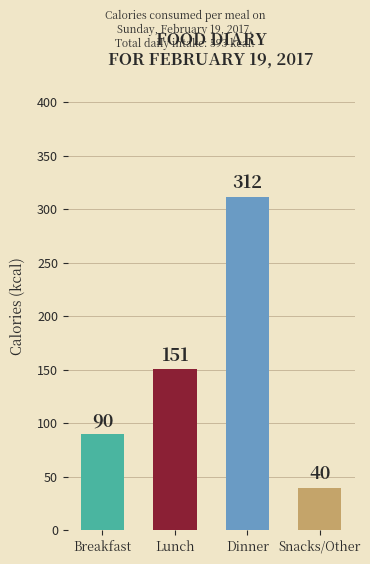

Reading left to right, transcribe all the data shown in this chart.

Breakfast=90	Lunch=151	Dinner=312	Snacks/Other=40